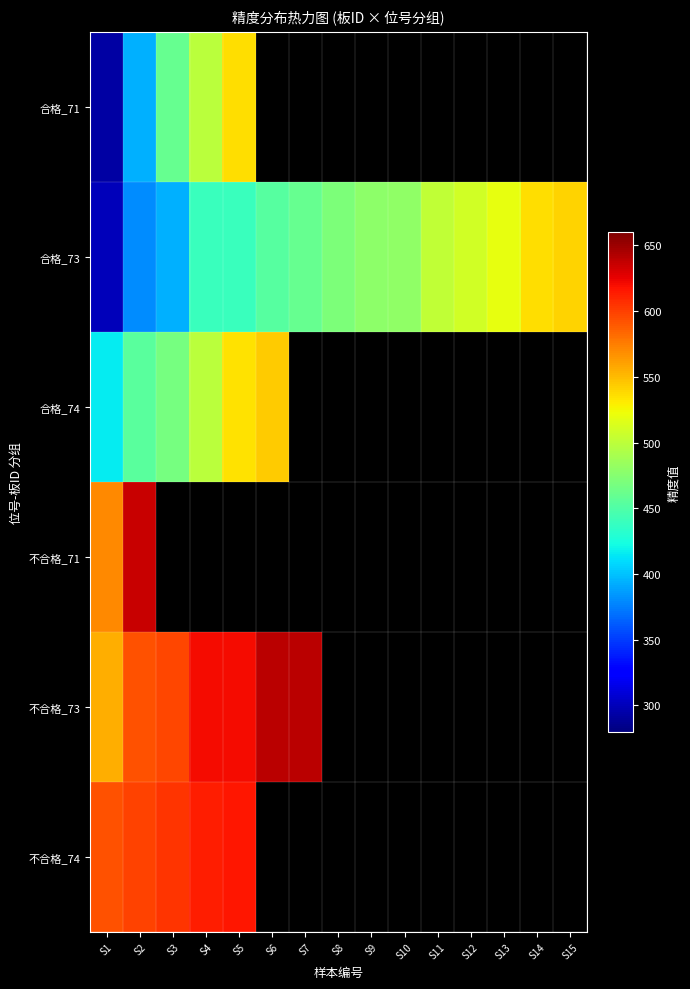

At which label is 不合格_74 closest to 604?

S3